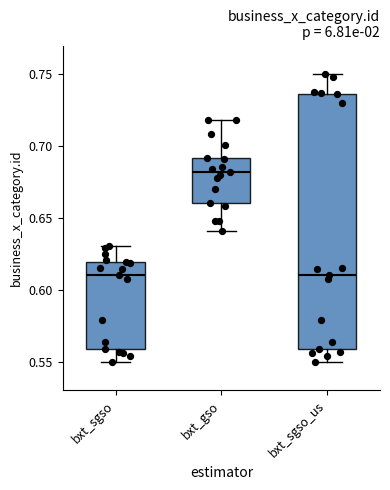

Reading left to right, transcribe this box plot: for each box, give where its median line is, the range the box spans, and where its two whiskers end, as read against the y-axis. The values are not printed on the chart, so give them approximately, as read against the axis.

bxt_sgso: median 0.610, box 0.560 to 0.620, whiskers 0.550 to 0.630
bxt_gso: median 0.680, box 0.660 to 0.690, whiskers 0.640 to 0.720
bxt_sgso_us: median 0.610, box 0.560 to 0.735, whiskers 0.550 to 0.750